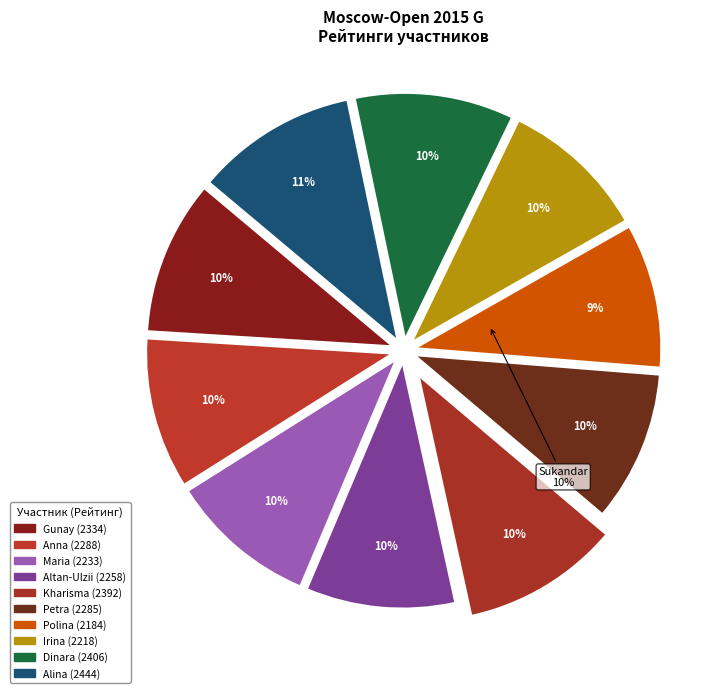

How much of the chart is everything except Papp Petra?

90.1%